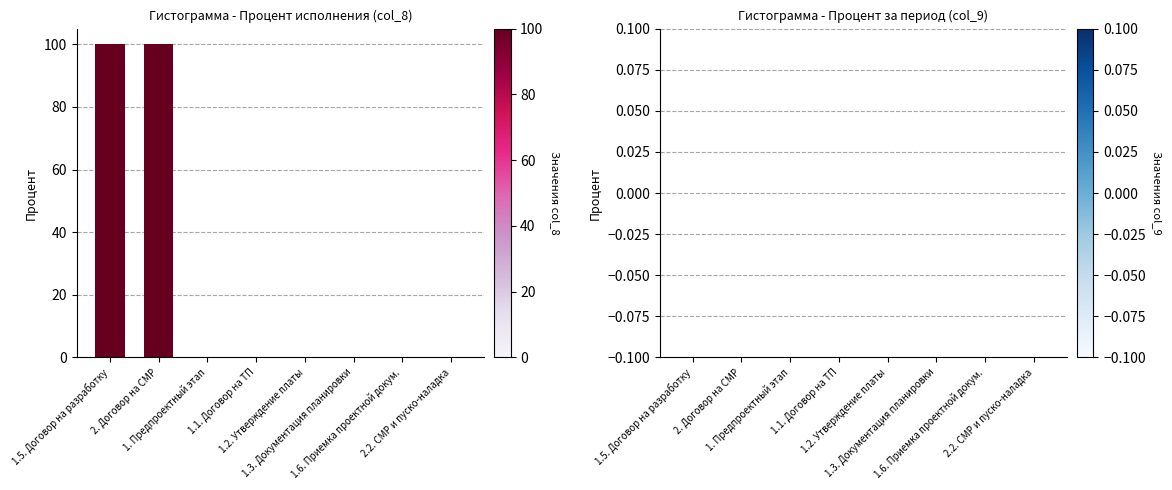

What is the greatest value displayed?

100